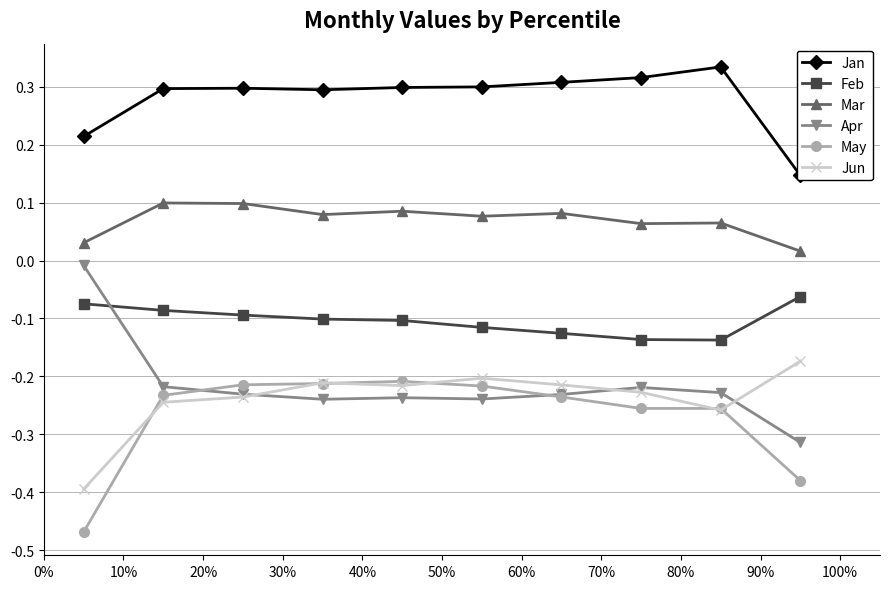

True or false: Jan has more than 2 interior local peaks.

False